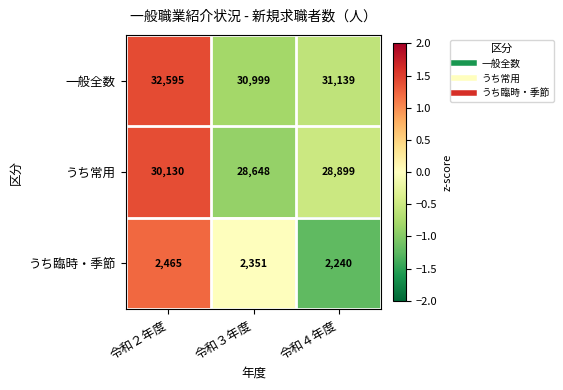

Reading right to left, extract all data points from this chart.

一般全数: 令和４年度=31139	令和３年度=30999	令和２年度=32595
うち常用: 令和４年度=28899	令和３年度=28648	令和２年度=30130
うち臨時・季節: 令和４年度=2240	令和３年度=2351	令和２年度=2465